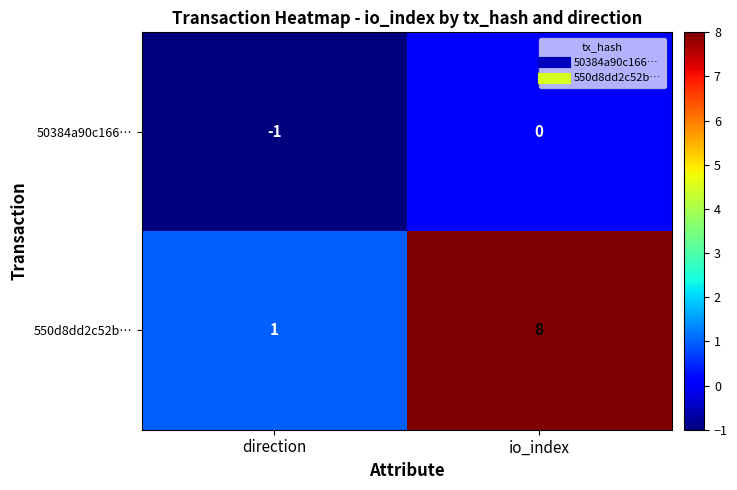

At which label is 50384a90c166… closest to 0?

io_index